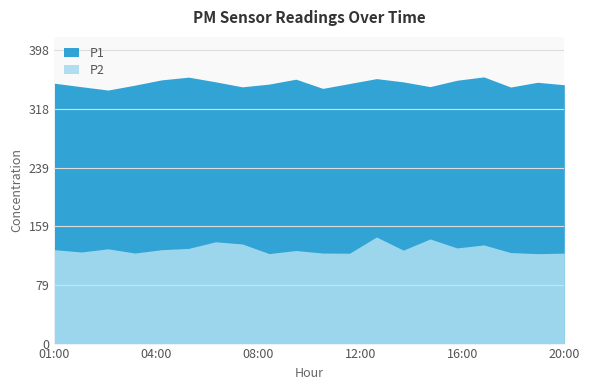

At how many categories does at least one series exceed 337?

20